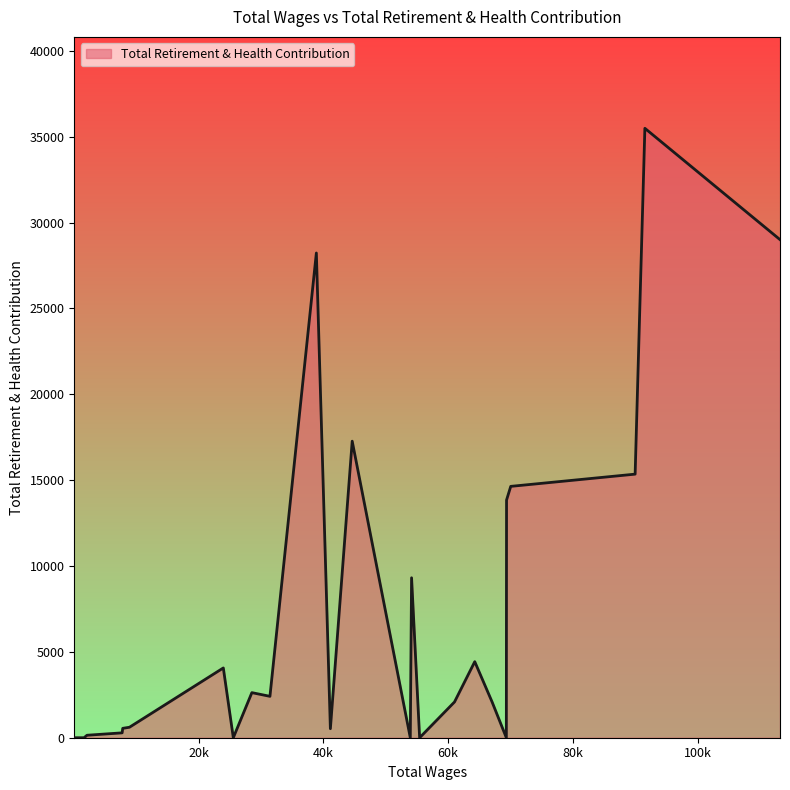

What is the difference between the maximum and minimum values?

35495